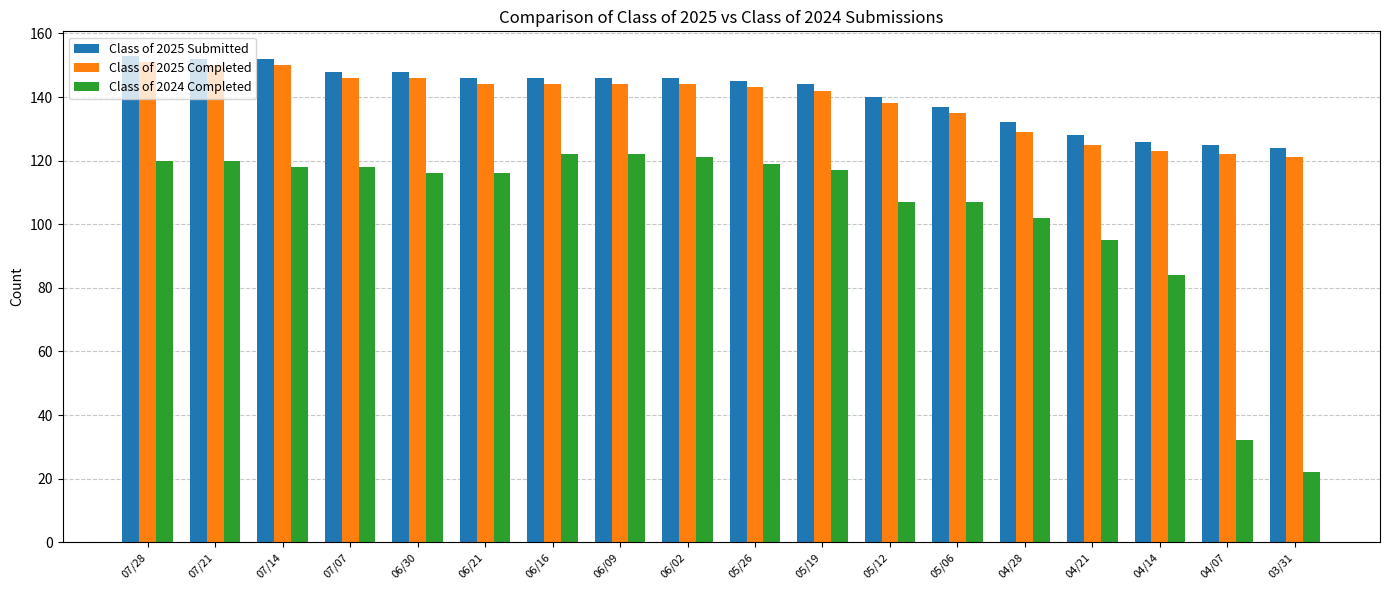

Is the value of Class of 2024 Completed at 06/09 greater than the value of Class of 2025 Completed at 05/06?

No